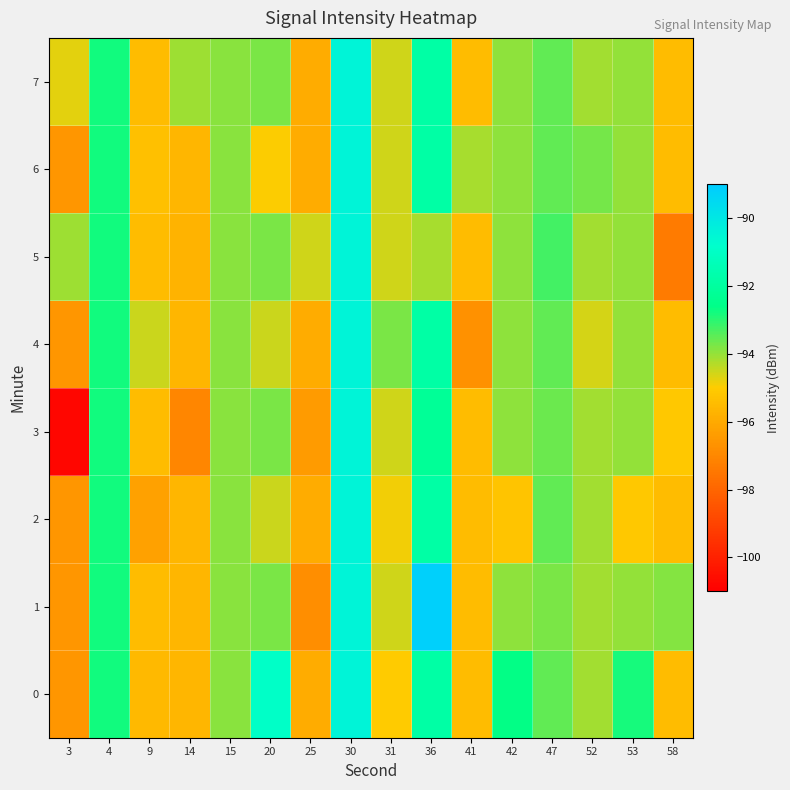

What is the greatest value displayed?

-89.2